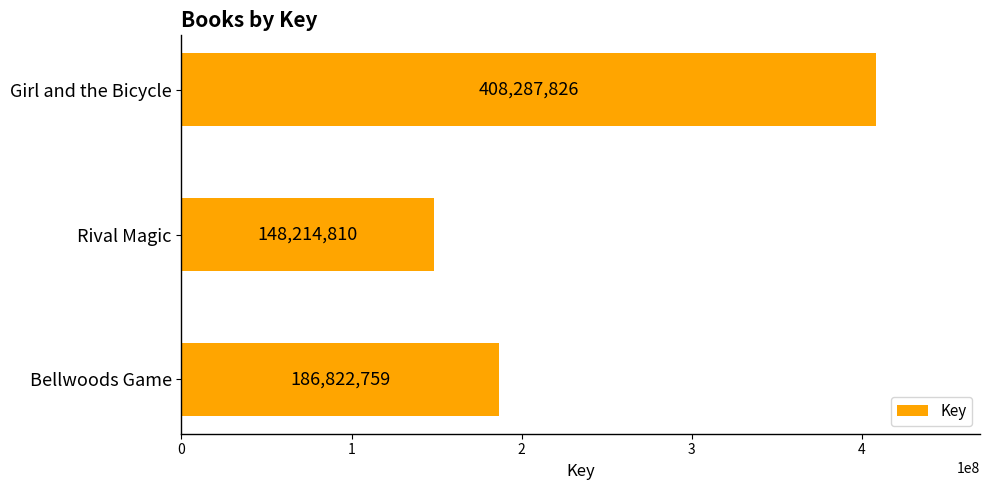

Count the values in the range 148214810 to 408287826.

3